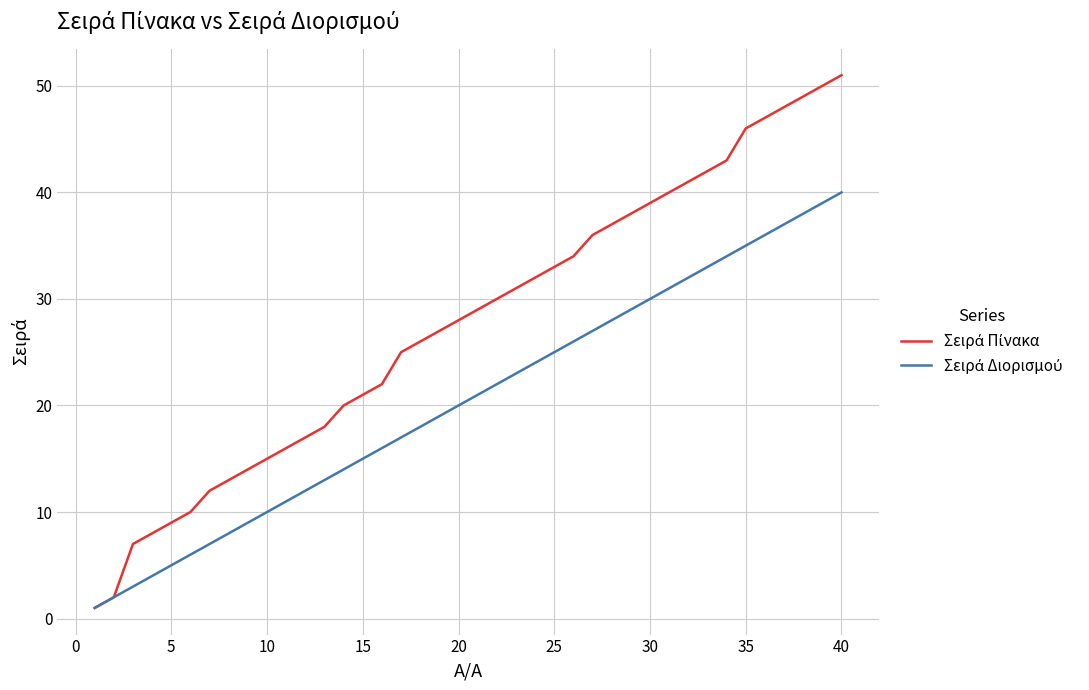

How many lines are shown in the chart?

2